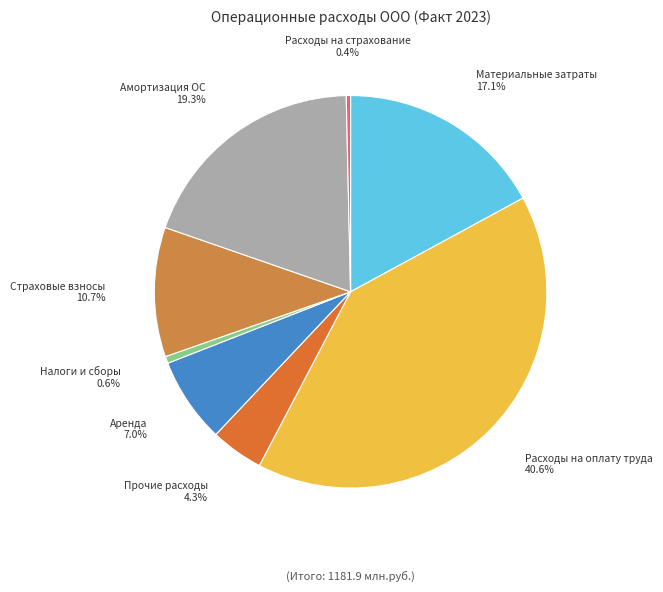

Does any single category account for the majority?

No